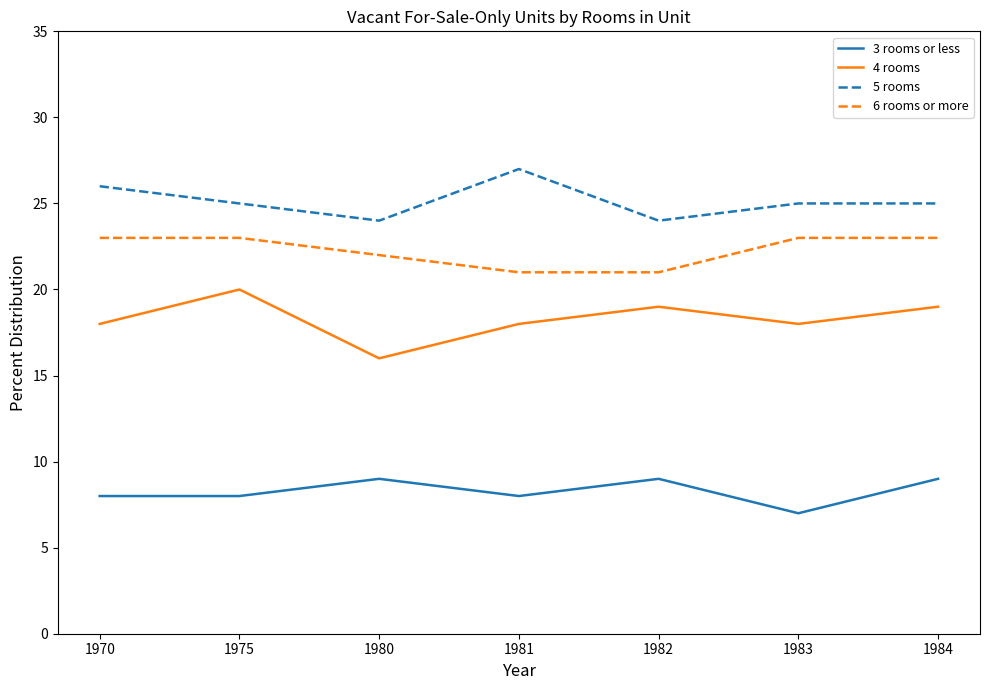

True or false: 4 rooms has a value of 21 at 1980.

False